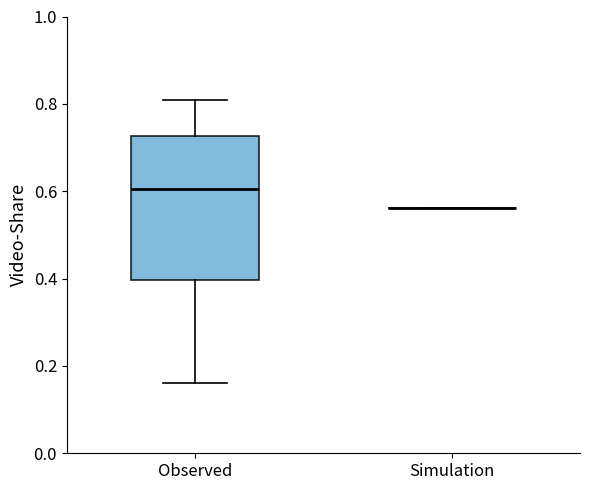

Which box is the tallest, from its lower edge to its upper edge?

Observed